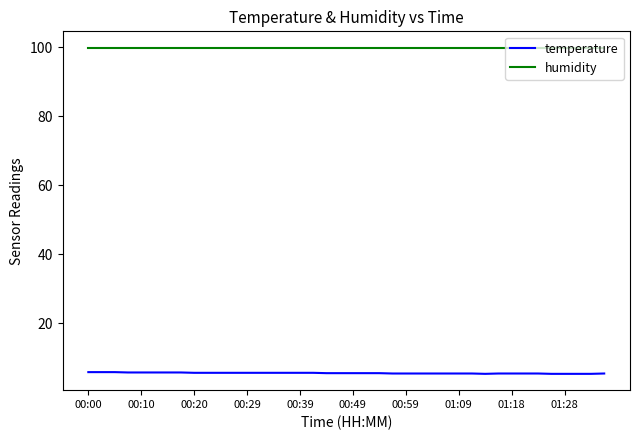

What are all the series names shown in the legend?

temperature, humidity